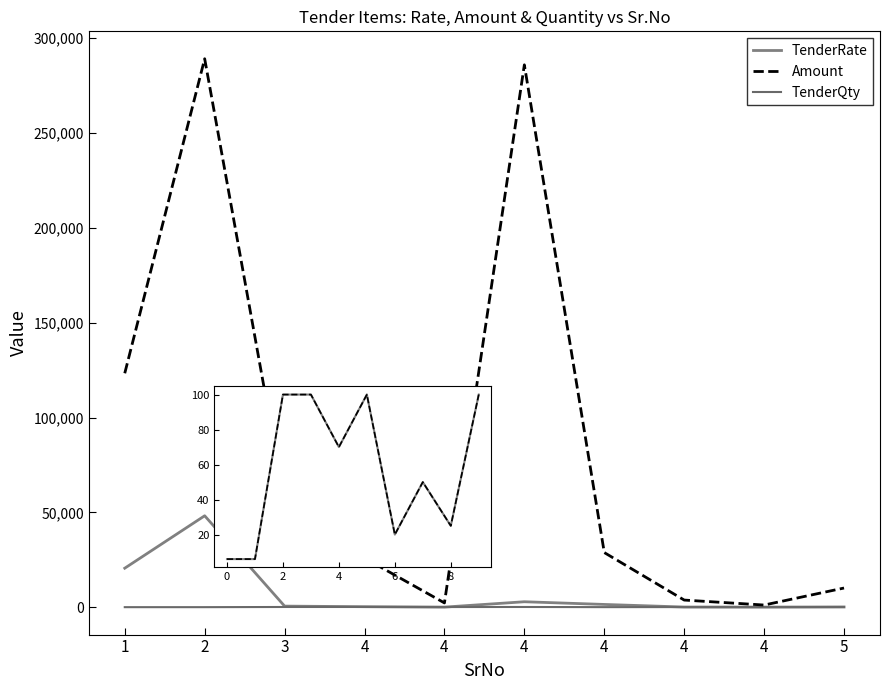

True or false: TenderQty dashed and Amount intersect in this chart.

False